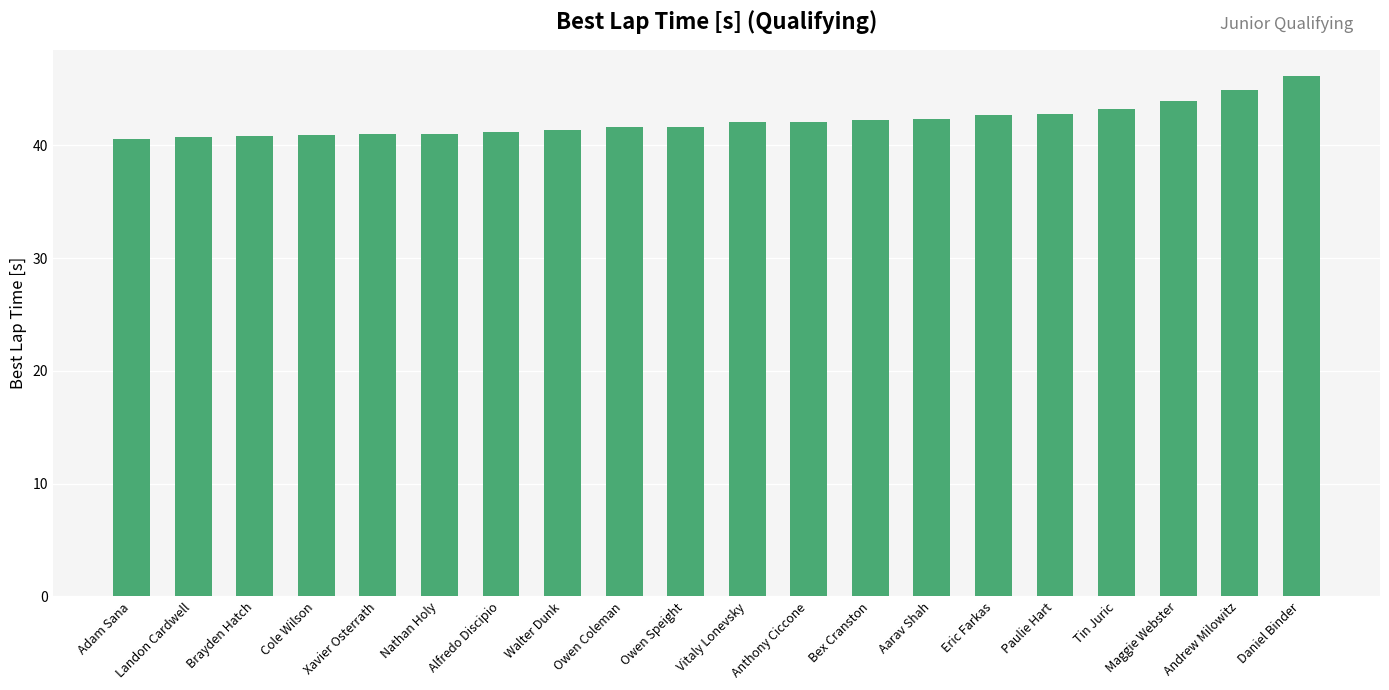

Which category has the highest value across all series?

Daniel Binder